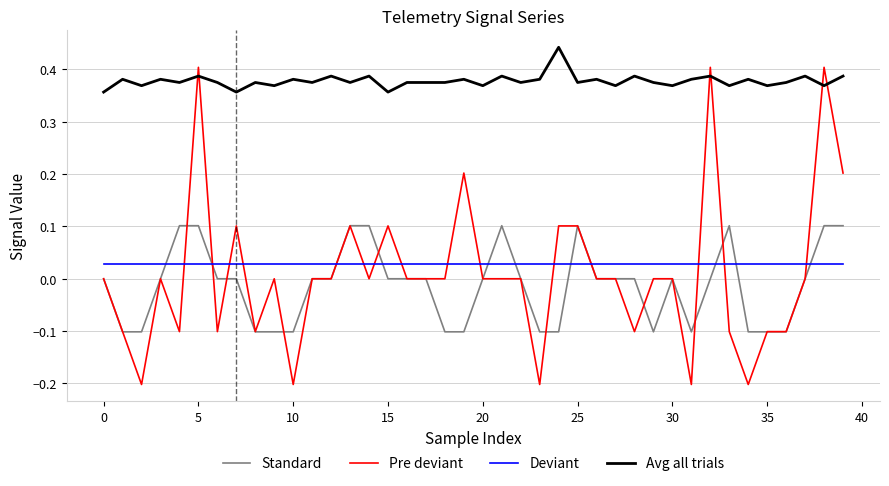

Rank the series by their maximum value, from lowest to highest.

Deviant, Standard, Pre deviant, Avg all trials